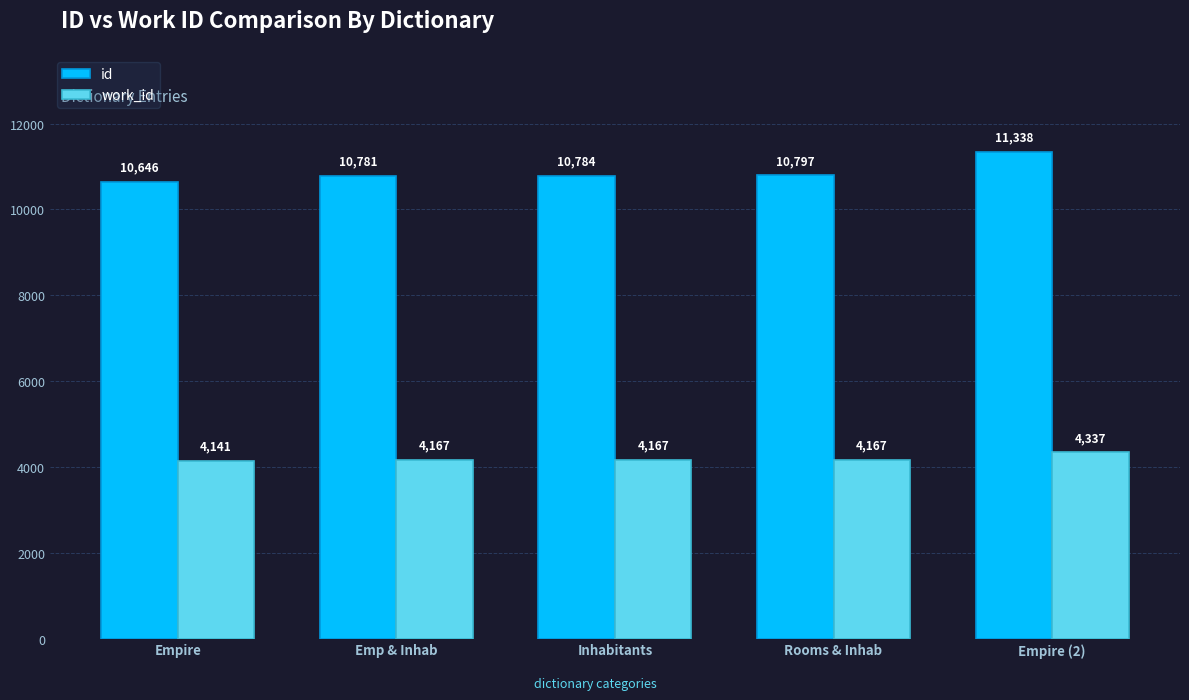

How many data points in work_id are less than 4167?

1